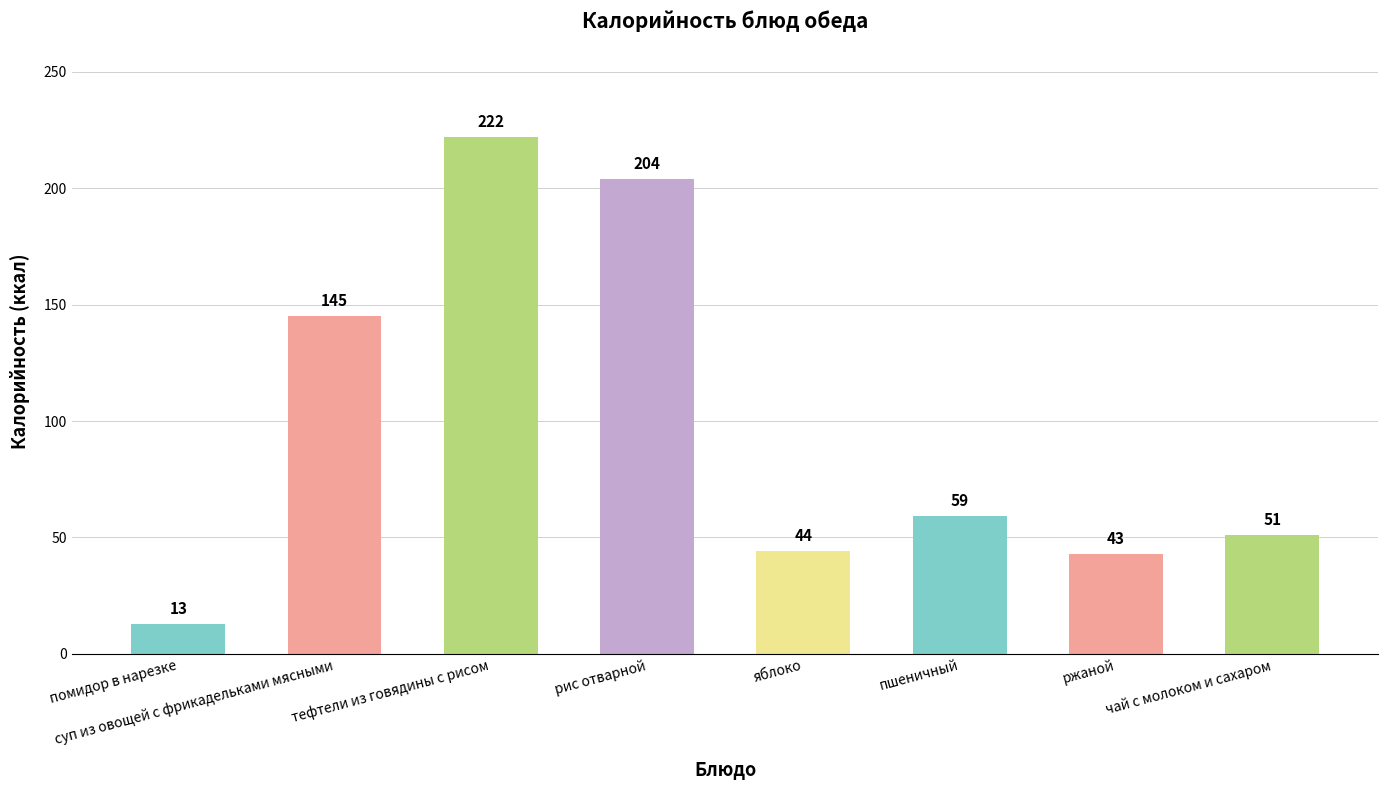

How many bars are there in total?

8